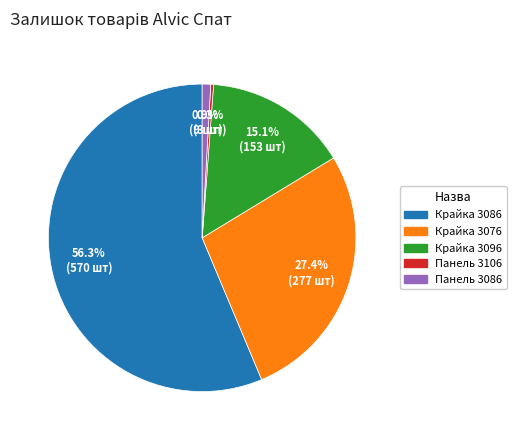

Is there any slice that represents more than half of the pie?

Yes